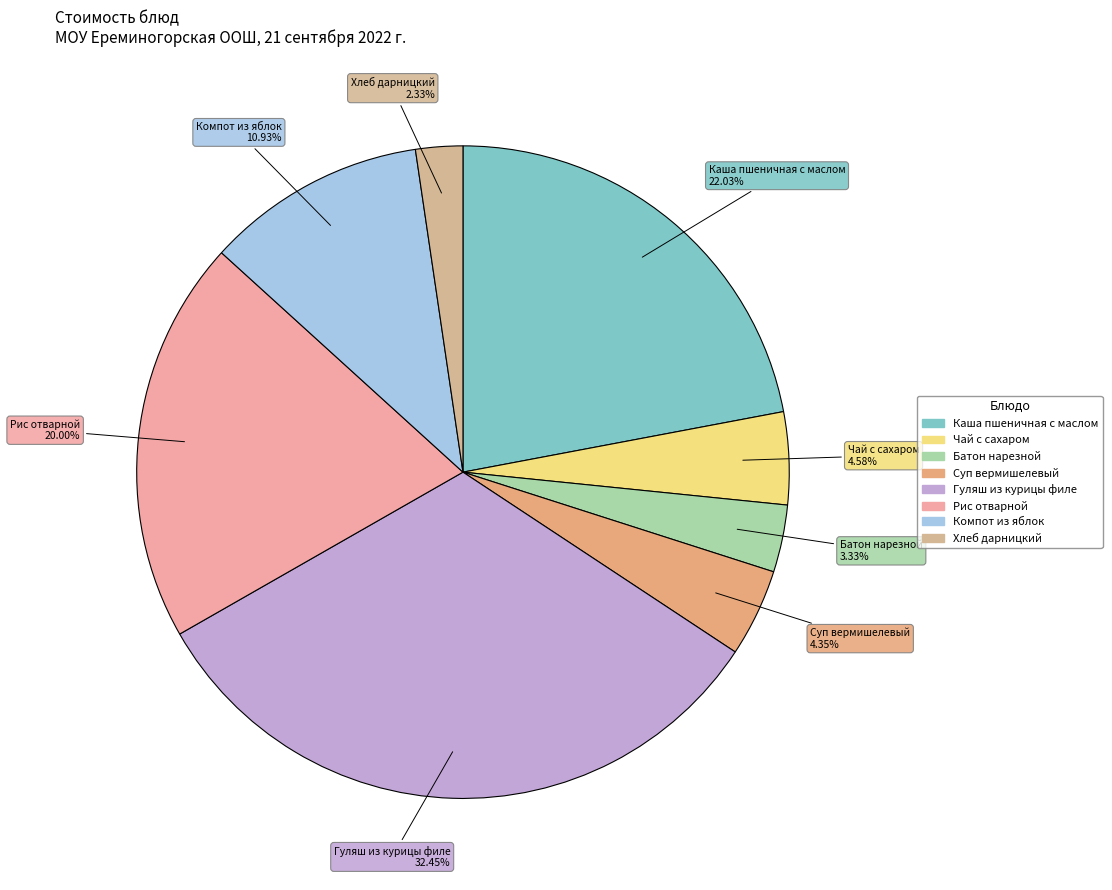

Is Рис отварной the majority of the pie?

No